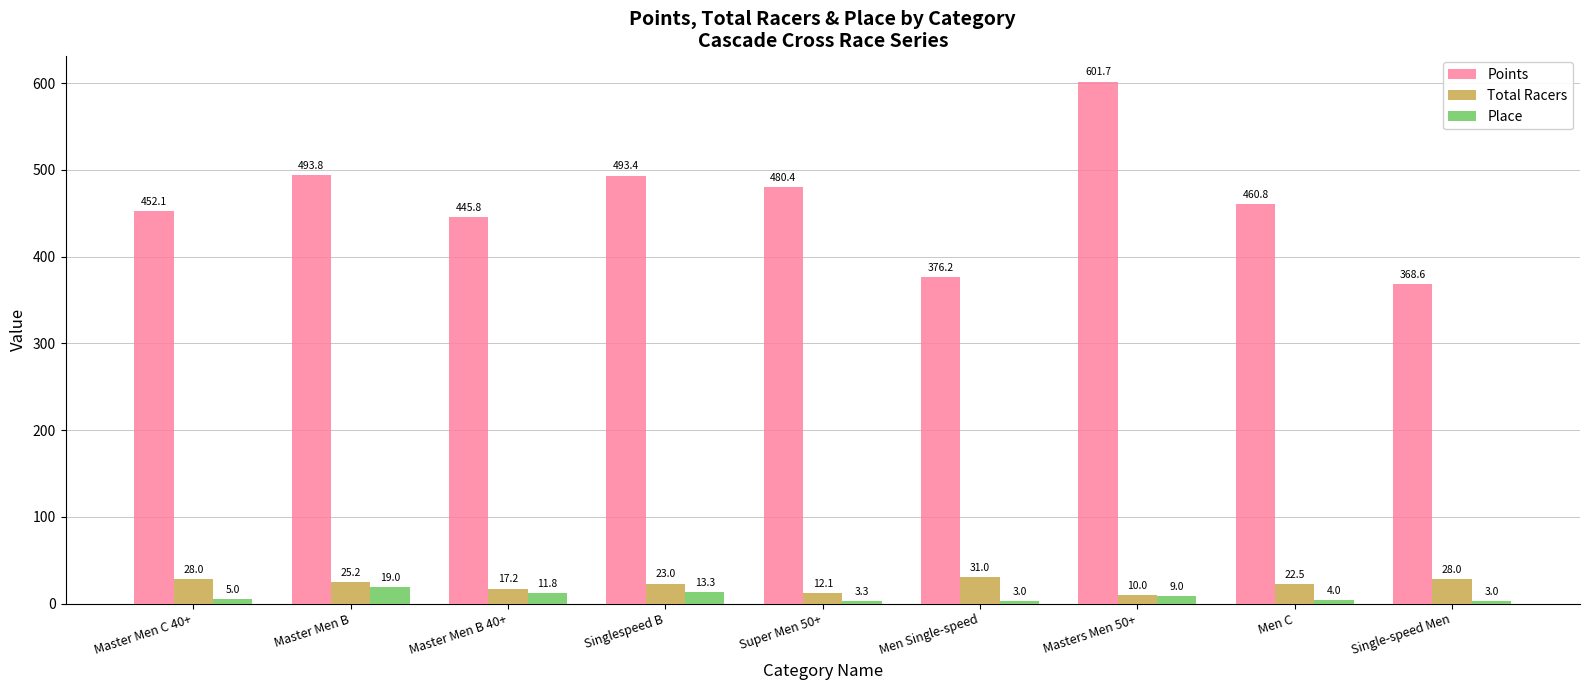

Where is Place nearest to the value 11?

Master Men B 40+